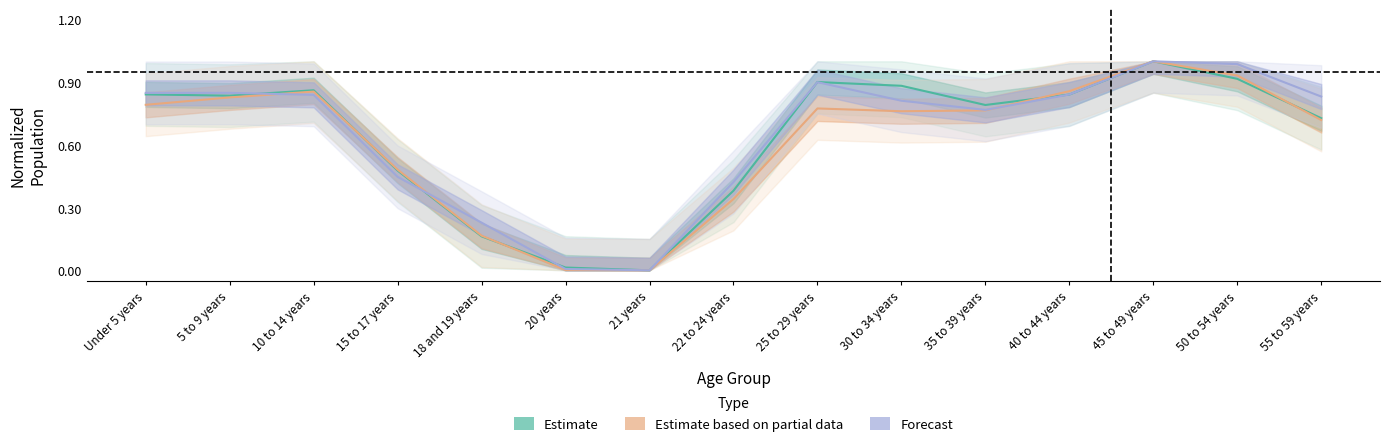

Between which two adjacent categories do Estimate based on partial data and Estimate first intersect?

10 to 14 years and 15 to 17 years